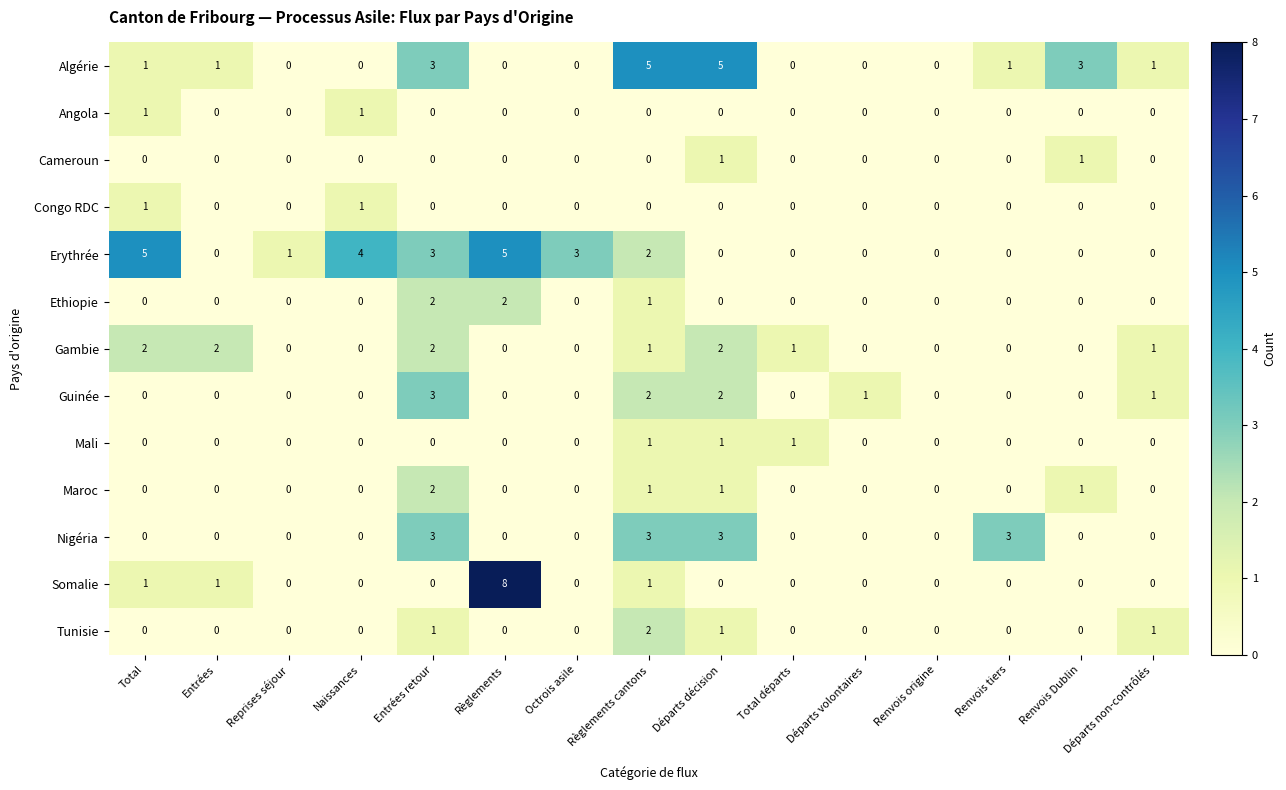

Count the Congo RDC values in the range 0 to 1.

15